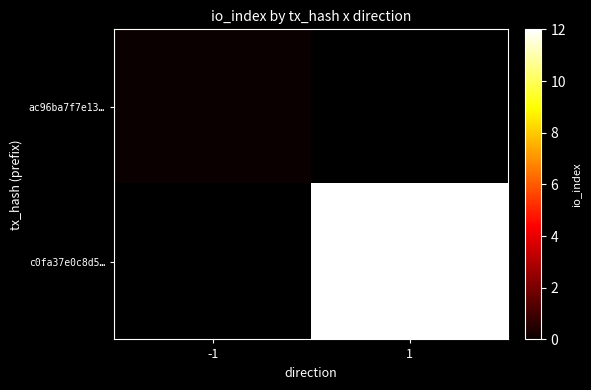

Reading left to right, transcribe all the data shown in this chart.

ac96ba7f7e13…: -1=0	1=0
c0fa37e0c8d5…: -1=0	1=12